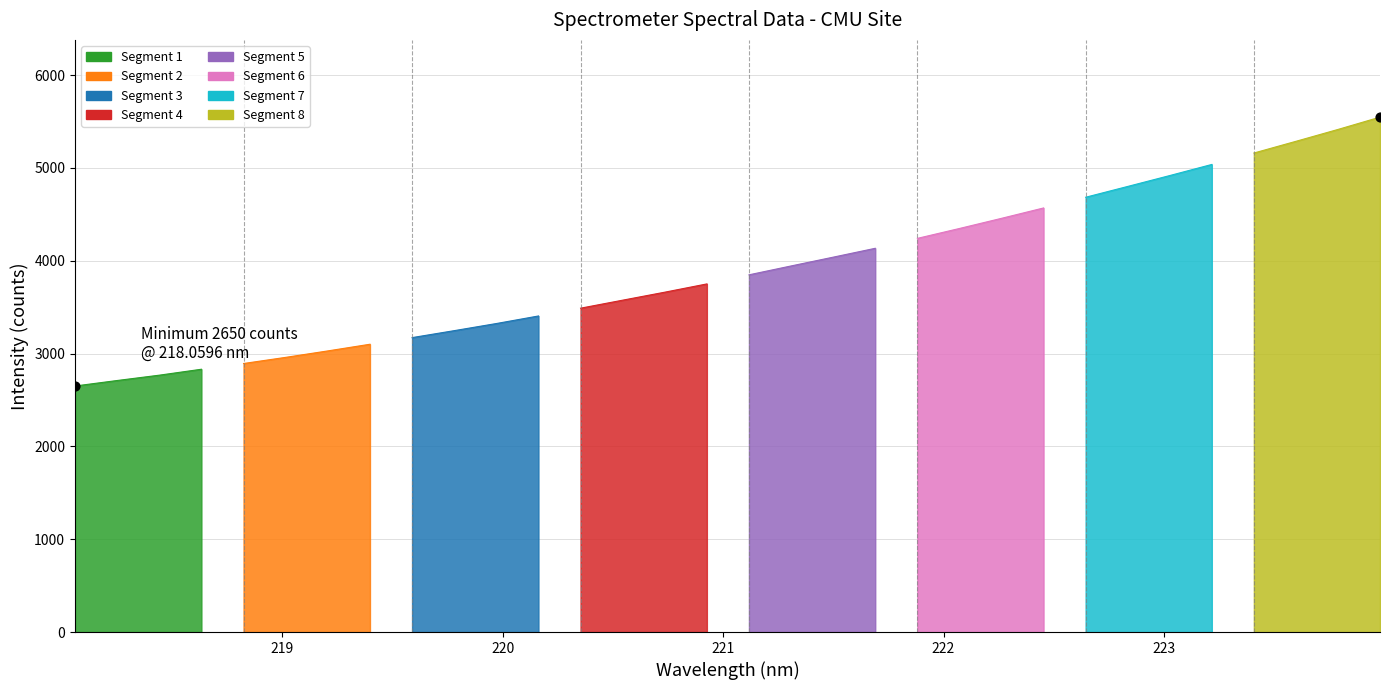

What is the ratio of the value at 221.6902 to the value at 221.8812?

1.0